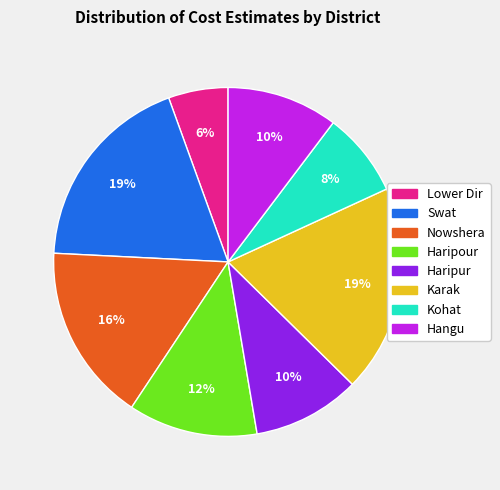

What is the ratio of the value at Haripur to the value at Haripour?

0.8